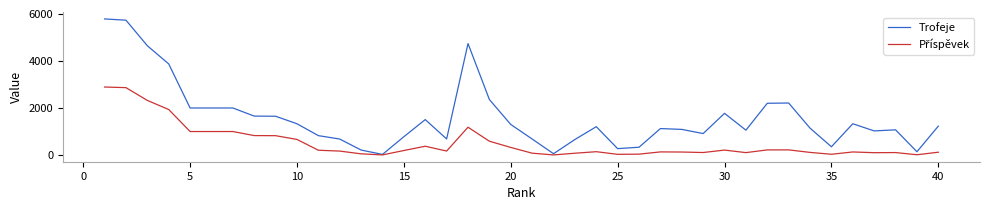

What is the greatest value displayed?

5781